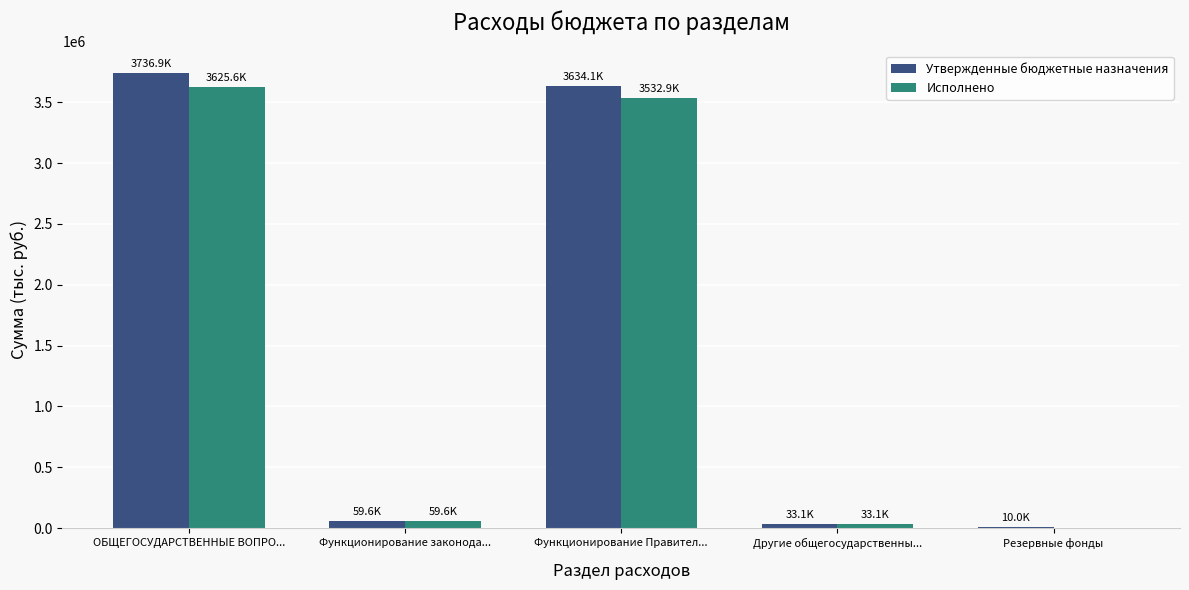

The Утвержденные бюджетные назначения series shows 1165807.1 at ОБЩЕГОСУДАРСТВЕННЫЕ ВОПРО.... True or false?

False